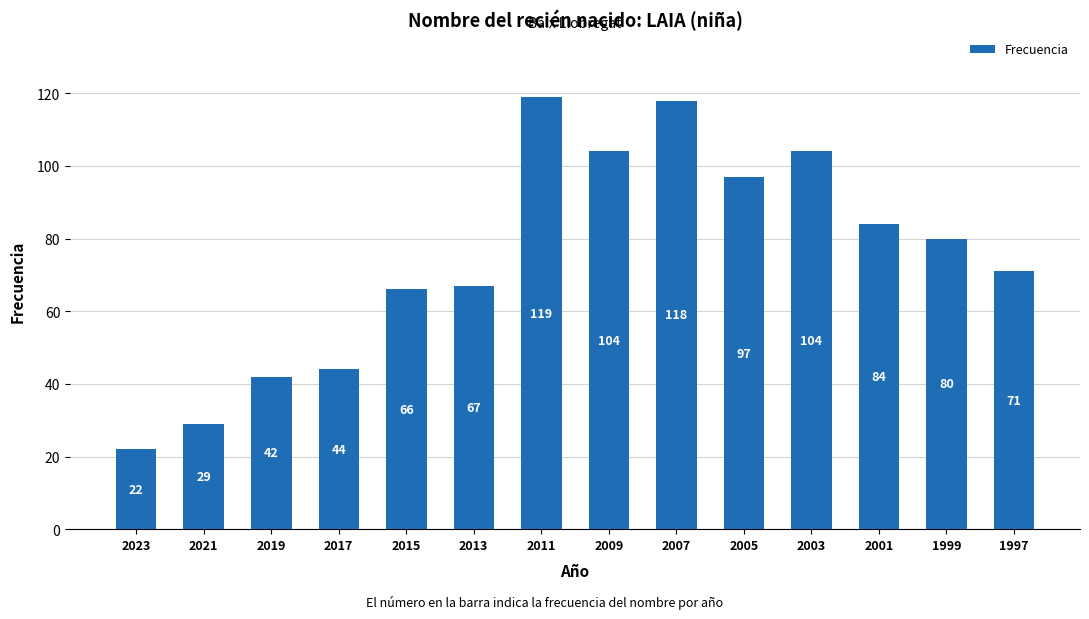

Reading left to right, what are all the values shown in this chart?

22	29	42	44	66	67	119	104	118	97	104	84	80	71